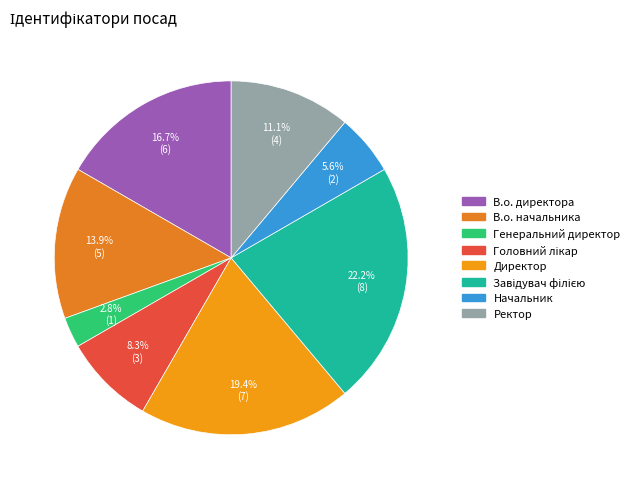

How many slices are in this pie chart?

8